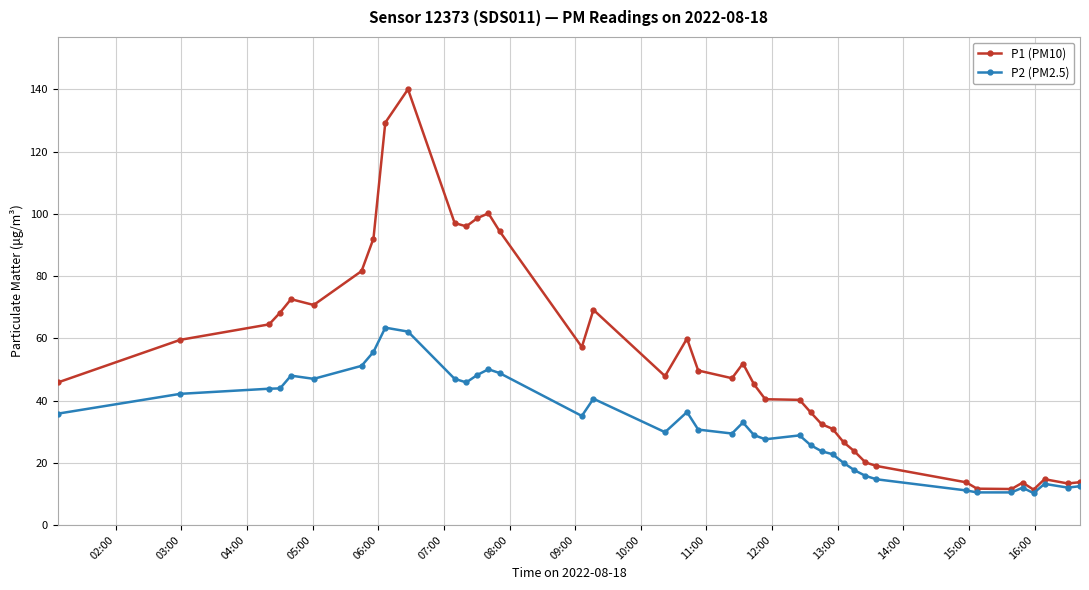

Which series has the largest total across all categories?

P1 (PM10)